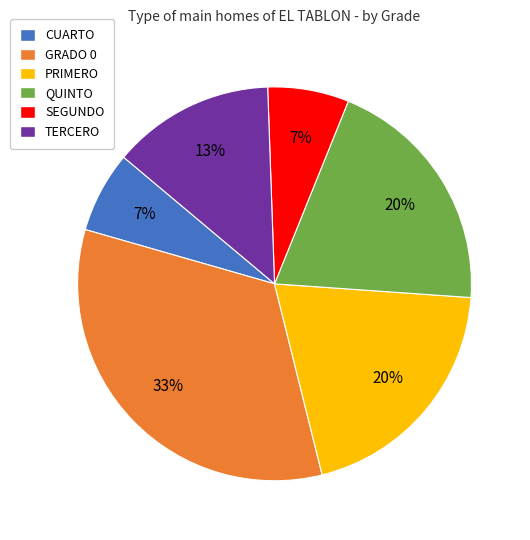

The GRADO 0 slice represents 33% of the pie. True or false?

True